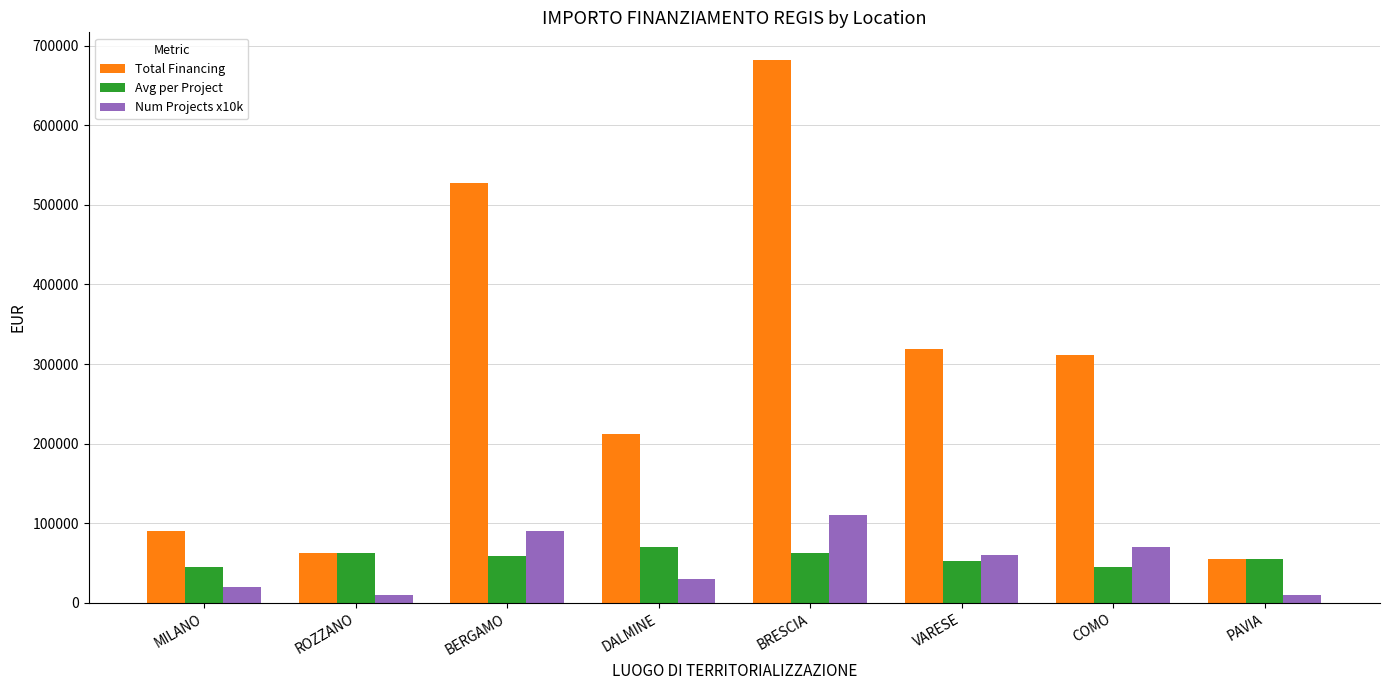

List the series in order of their peak value, highest first.

Total Financing, Num Projects x10k, Avg per Project